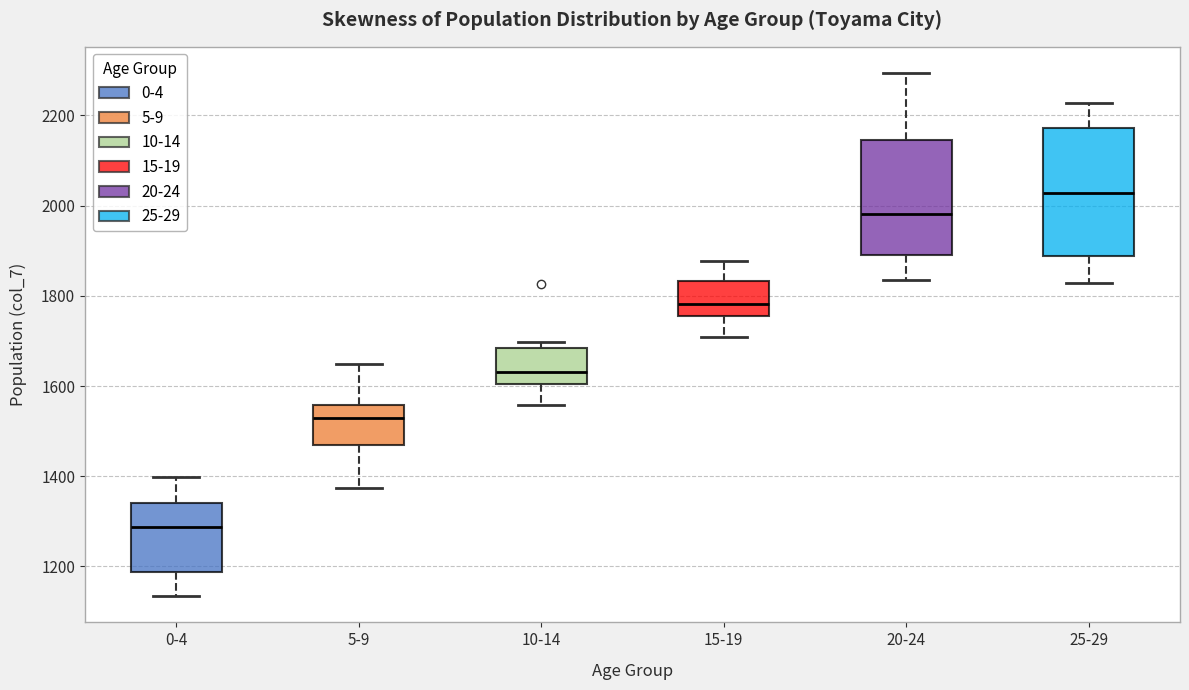

Which box has the lowest median line?

0-4